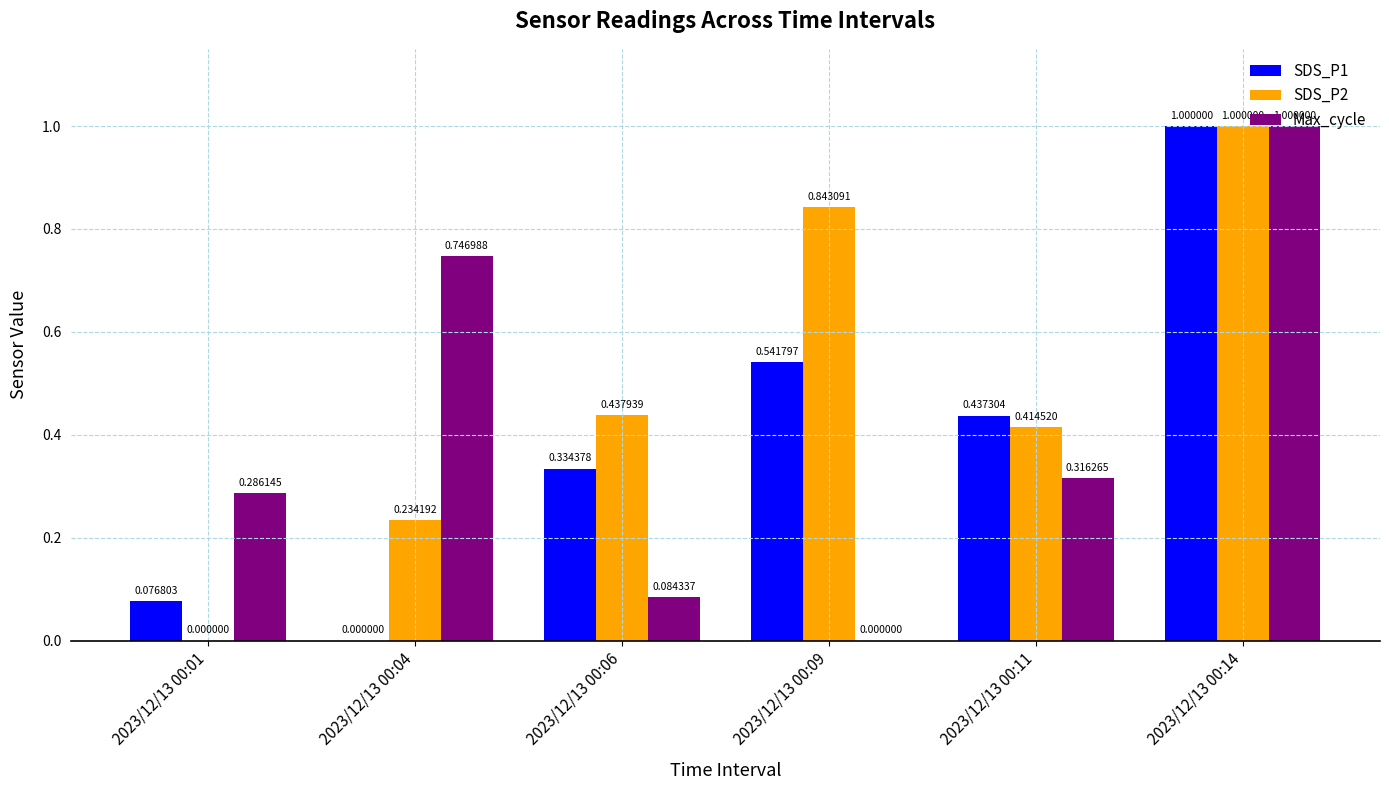

What is the sum of the SDS_P1 values at 2023/12/13 00:14 and 2023/12/13 00:01?

1.1